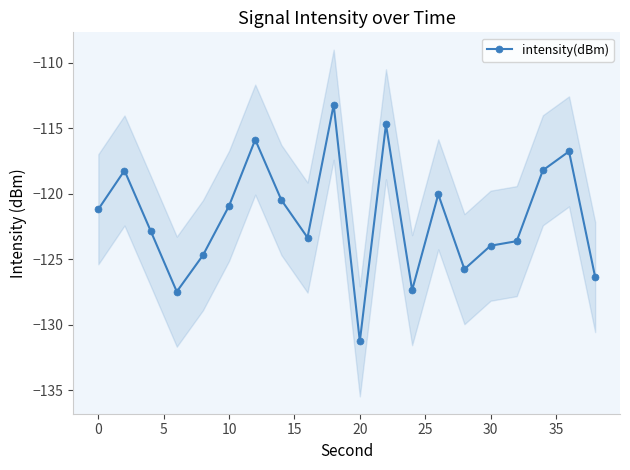

True or false: there are more than 0 points higher than both neighbors.

True